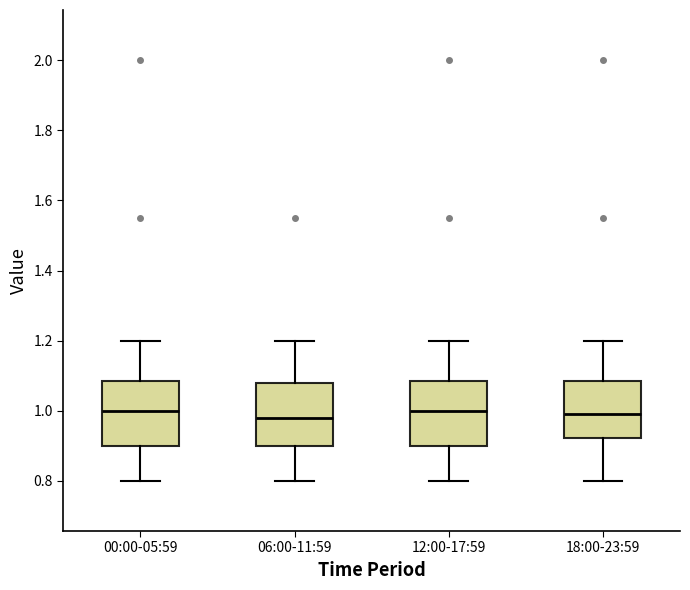

Reading left to right, read every box against the y-axis: the position of its median line, the range the box covers, and the ends of its whiskers. The values are not printed on the chart, so give them approximately, as read against the axis.

00:00-05:59: median 1.00, box 0.90 to 1.08, whiskers 0.80 to 1.20
06:00-11:59: median 0.98, box 0.90 to 1.08, whiskers 0.80 to 1.20
12:00-17:59: median 1.00, box 0.90 to 1.08, whiskers 0.80 to 1.20
18:00-23:59: median 1.00, box 0.92 to 1.08, whiskers 0.80 to 1.20